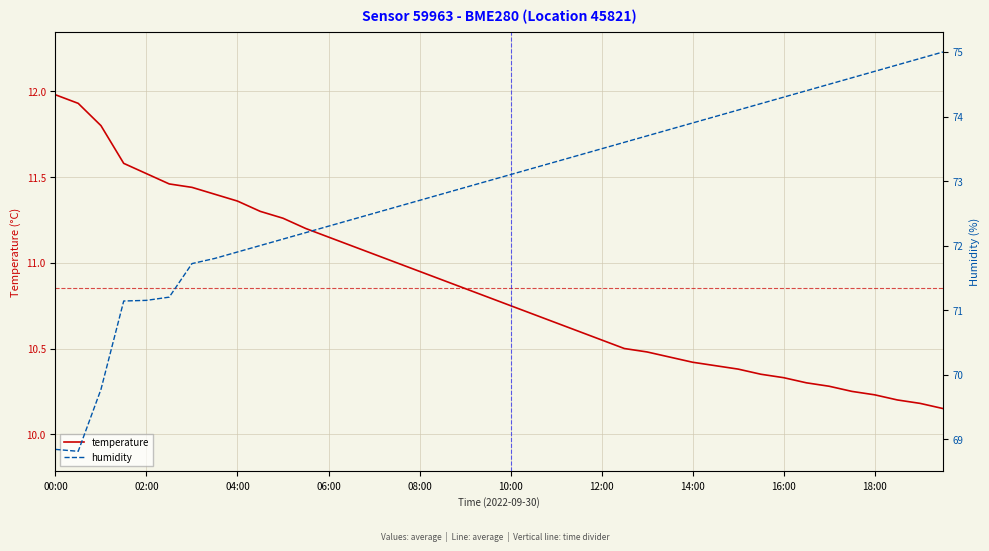

Is it true that temperature equals 15.8 at 14:00?

False